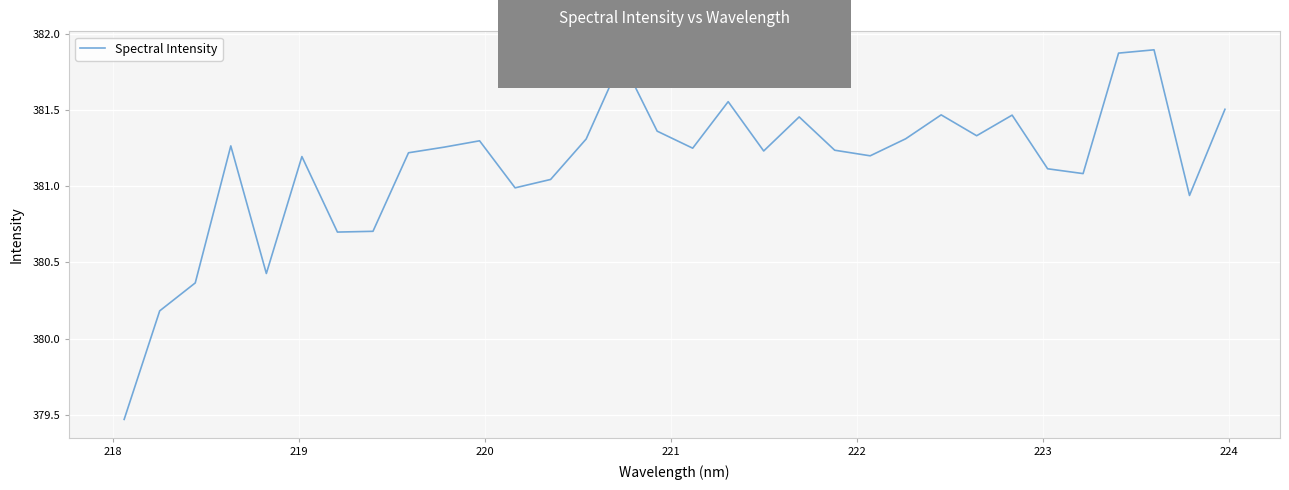

Is this an area chart (filled region under the line)?

No